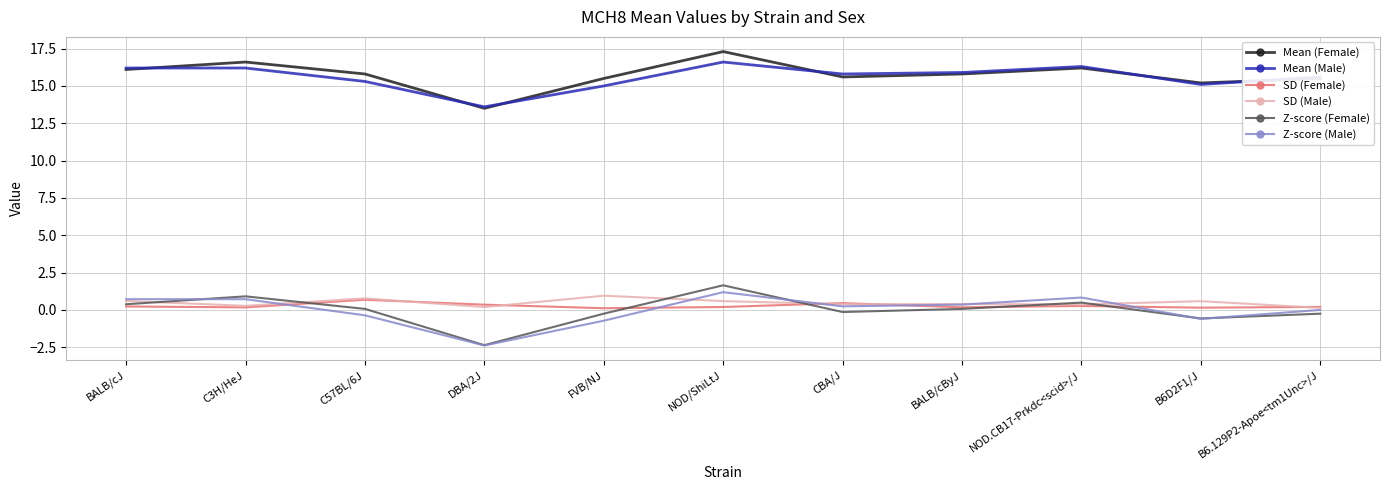

Rank the series by their maximum value, from highest to lowest.

Mean (Female), Mean (Male), Z-score (Female), Z-score (Male), SD (Male), SD (Female)